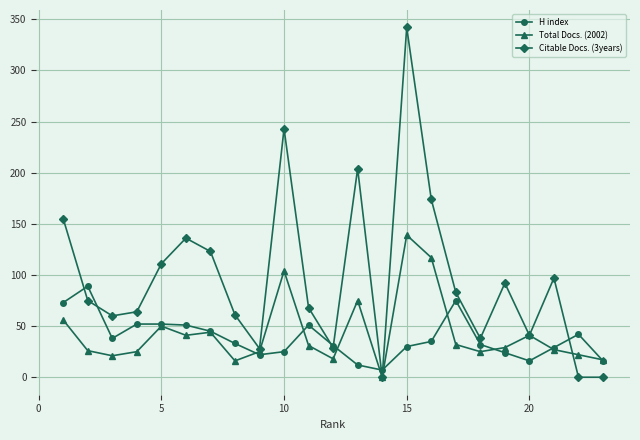

Rank the series by their maximum value, from highest to lowest.

Citable Docs. (3years), Total Docs. (2002), H index